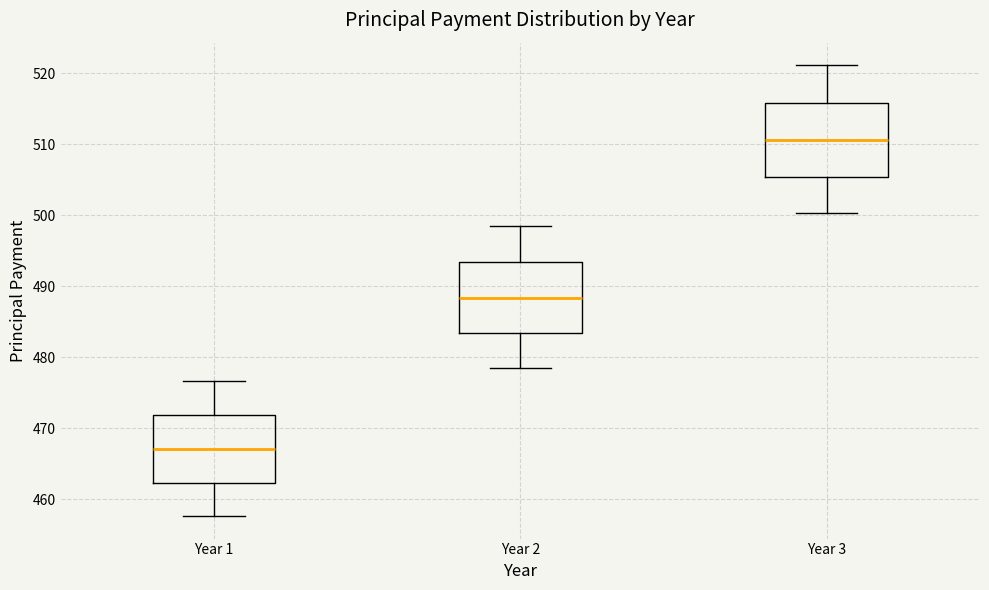

Reading left to right, transcribe this box plot: for each box, give where its median line is, the range the box spans, and where its two whiskers end, as read against the y-axis. The values are not printed on the chart, so give them approximately, as read against the axis.

Year 1: median 467, box 462 to 472, whiskers 458 to 477
Year 2: median 488, box 483 to 493, whiskers 478 to 498
Year 3: median 511, box 505 to 516, whiskers 500 to 521